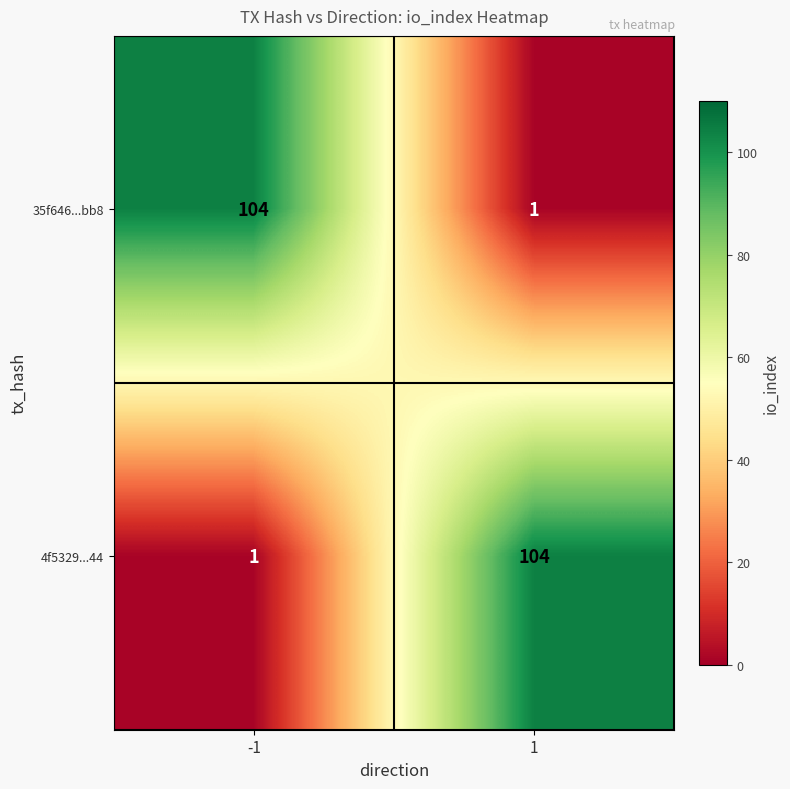

What is the difference between the maximum and minimum values in the 4f5329...44 series?

103